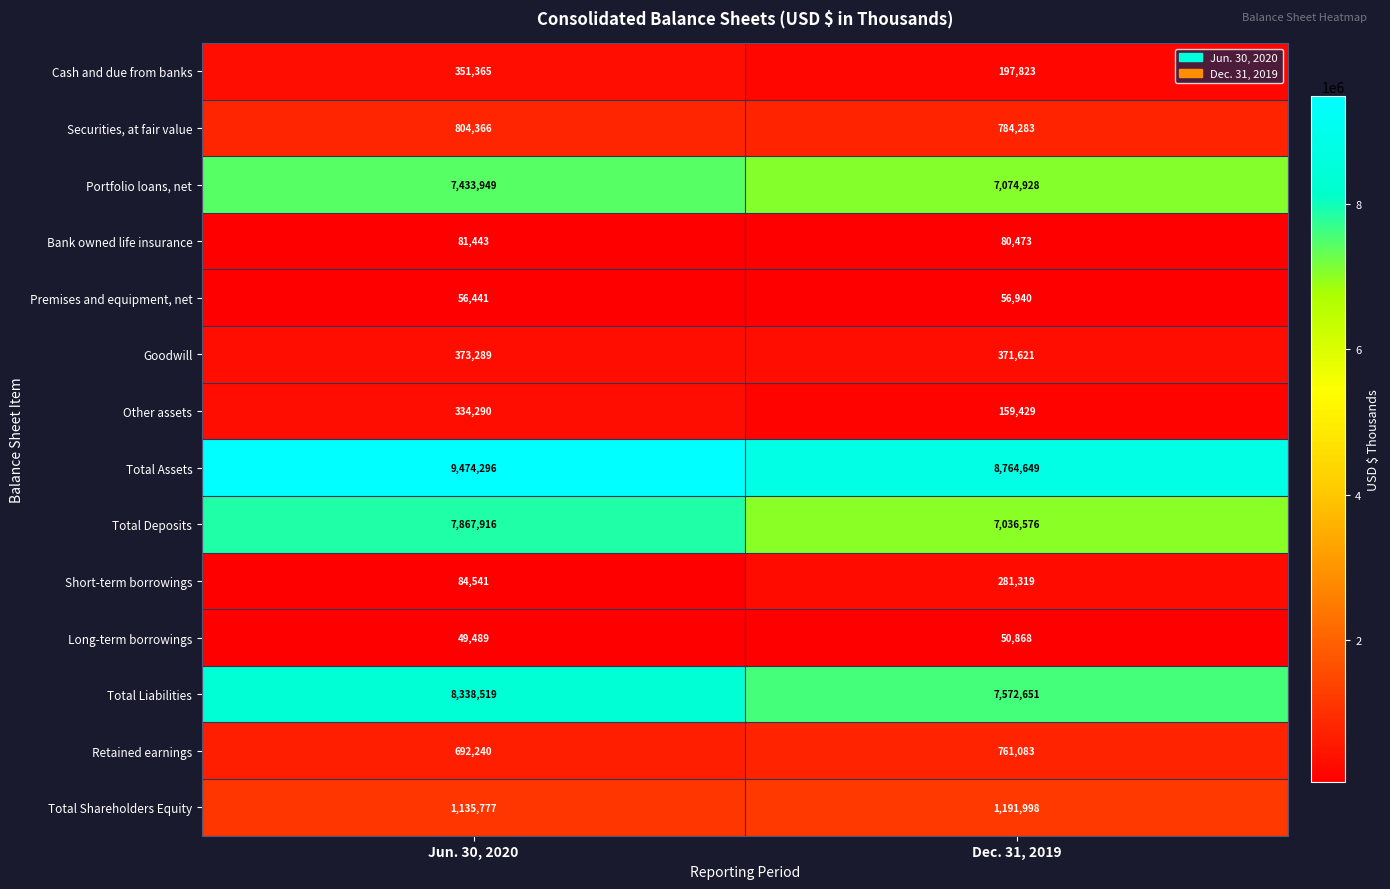

What is the approximate value of Premises and equipment, net at Jun. 30, 2020?

56441